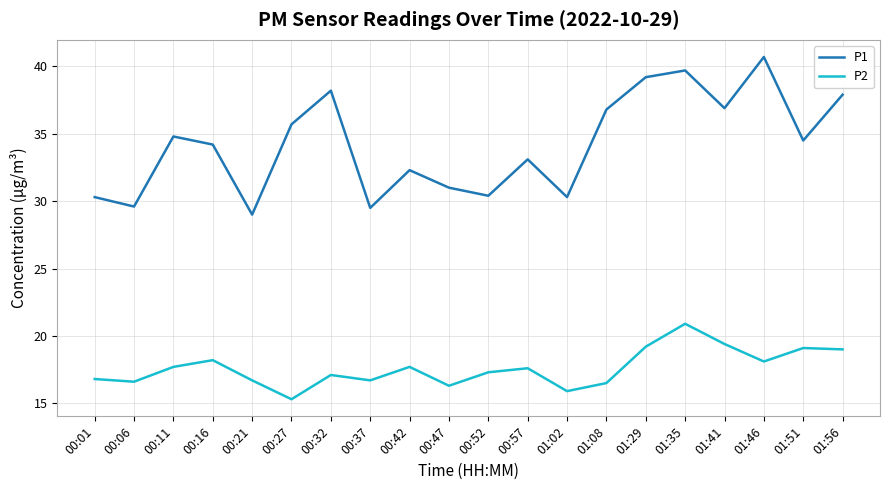

What is the difference between the maximum and minimum values in the P2 series?

5.6